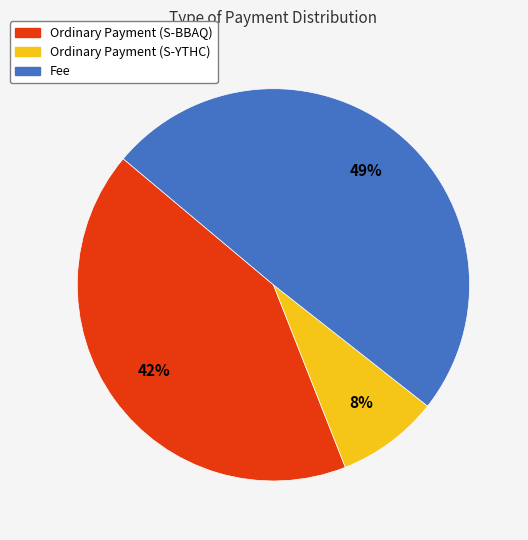

Rank the categories by value from highest to lowest.

Fee, Ordinary Payment (S-BBAQ), Ordinary Payment (S-YTHC)